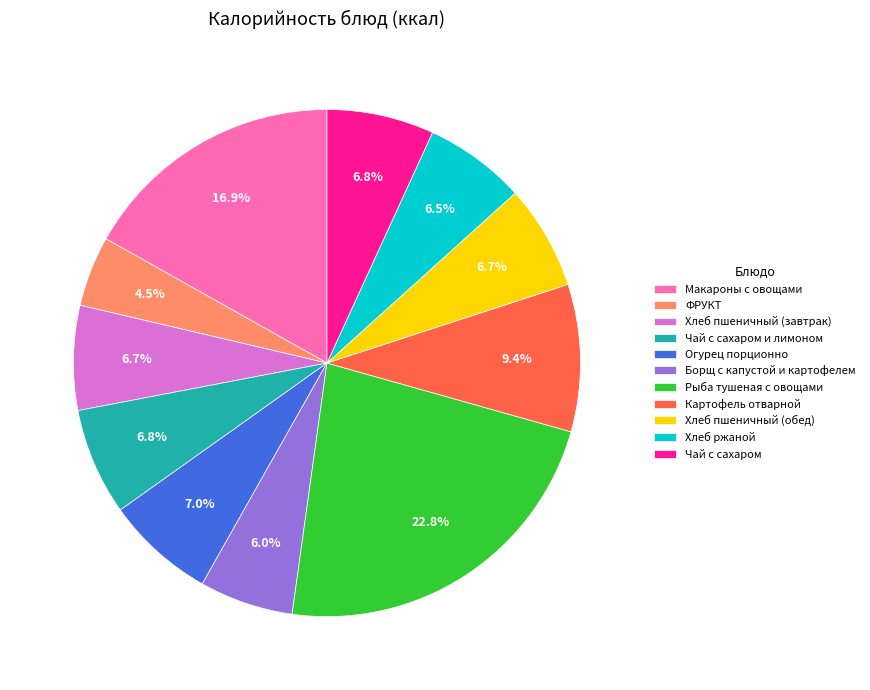

To the nearest percent, what portion does Чай с сахаром represent?

7%